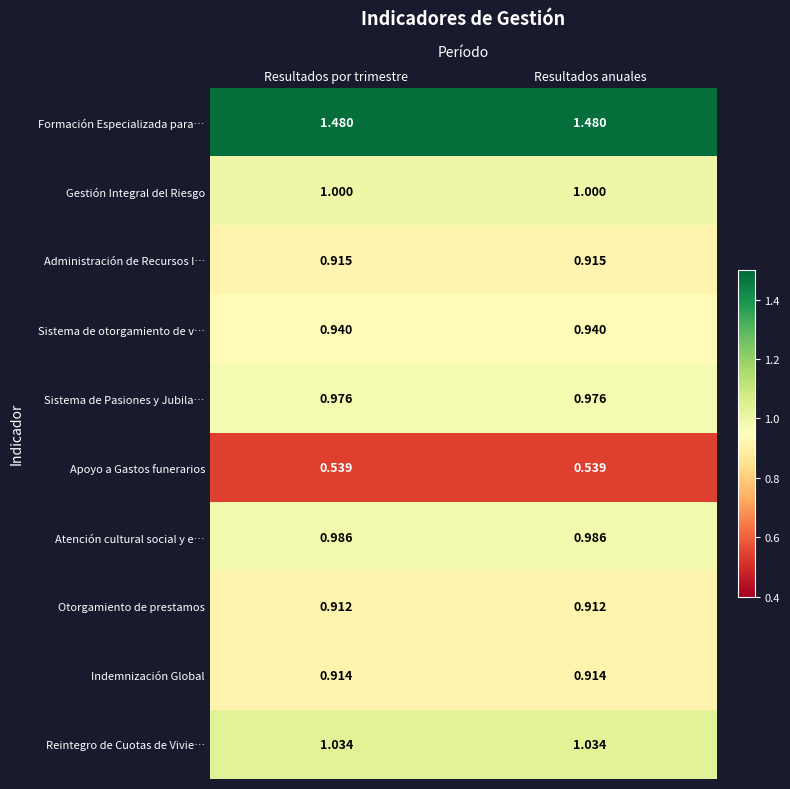

Rank the series at Resultados por trimestre from highest to lowest value.

Formación Especializada para…, Reintegro de Cuotas de Vivie…, Gestión Integral del Riesgo, Atención cultural social y e…, Sistema de Pasiones y Jubila…, Sistema de otorgamiento de v…, Administración de Recursos I…, Indemnización Global, Otorgamiento de prestamos, Apoyo a Gastos funerarios